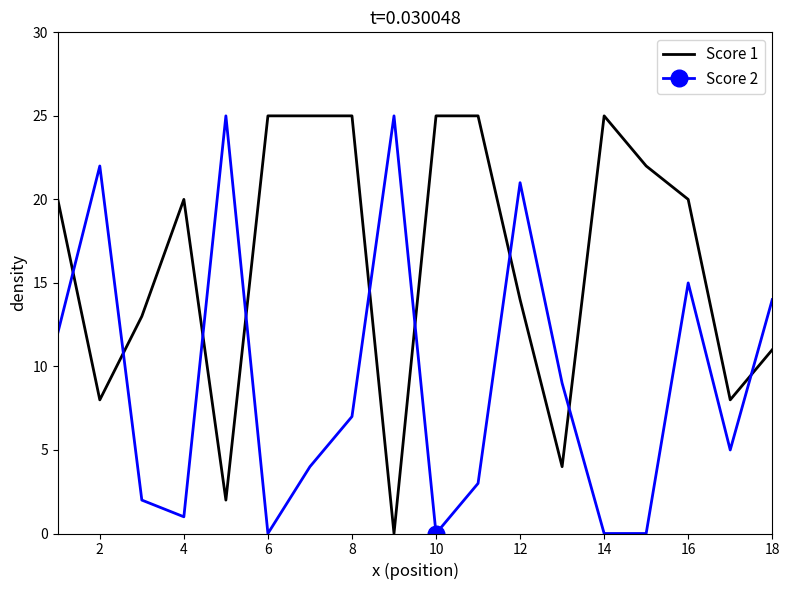

Which series has the largest total across all categories?

Score 1